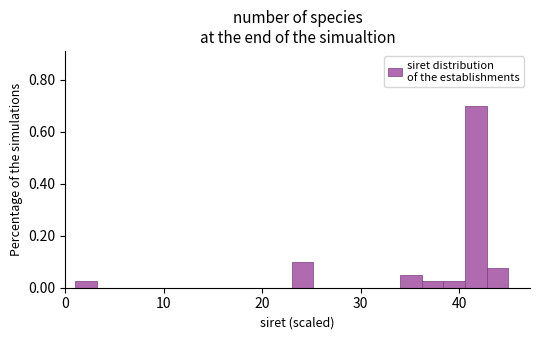

Read against the x-axis, roughly where is the centre of the tallest bar?

42